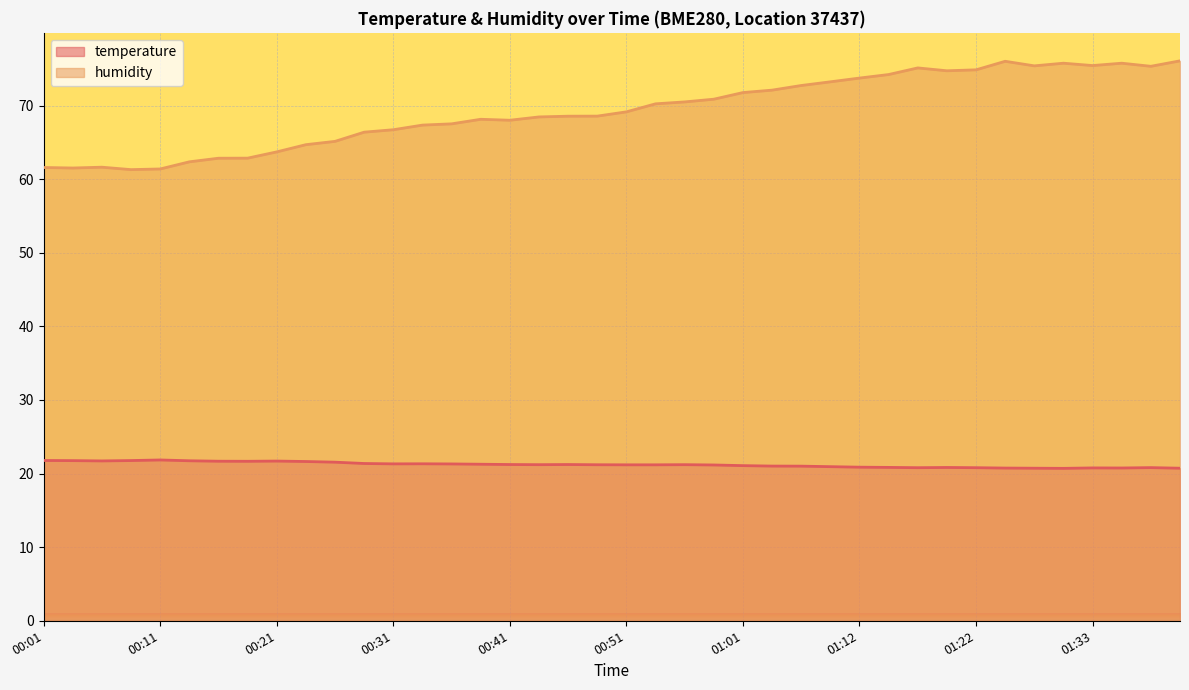

Is it true that temperature equals 21.3 at 00:36?

True